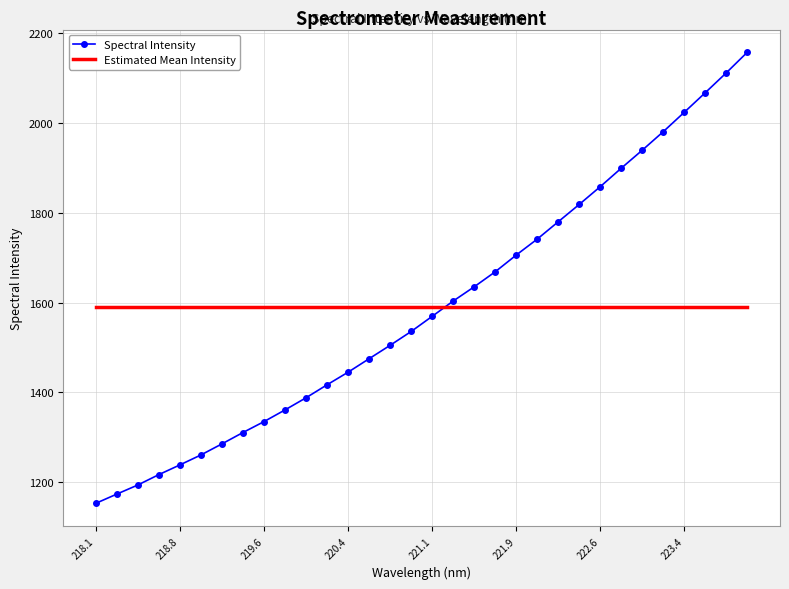

True or false: Estimated Mean Intensity and Spectral Intensity cross at least once.

True